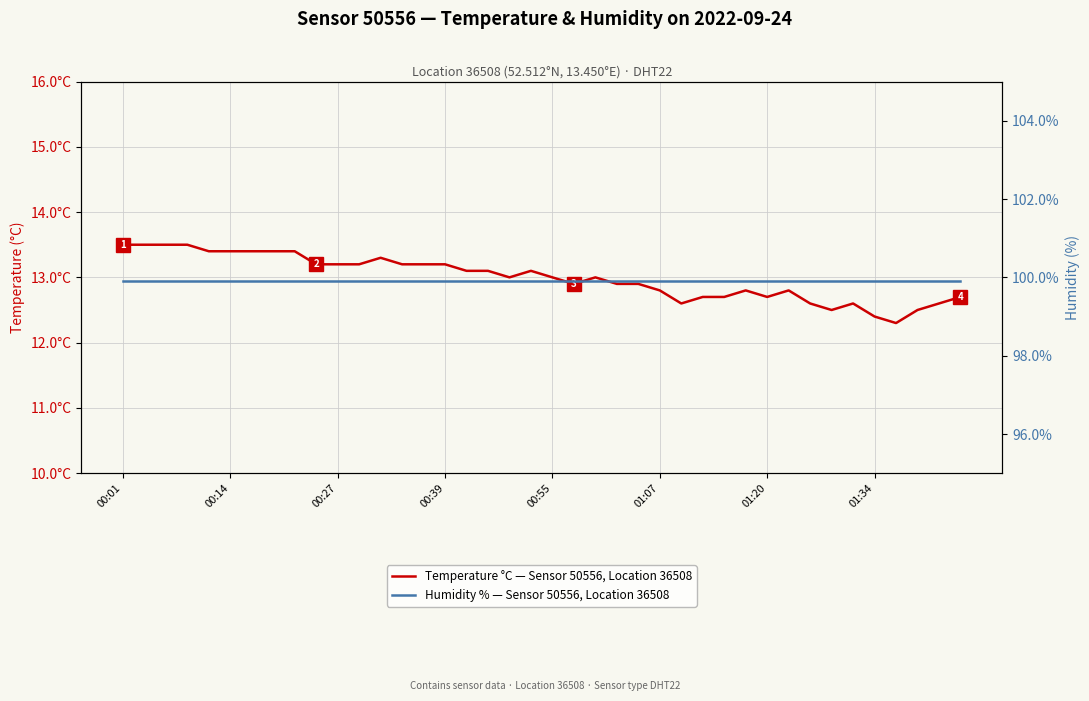

Rank the series by their average value, from lowest to highest.

Temperature °C — Sensor 50556, Location 36508, Humidity % — Sensor 50556, Location 36508